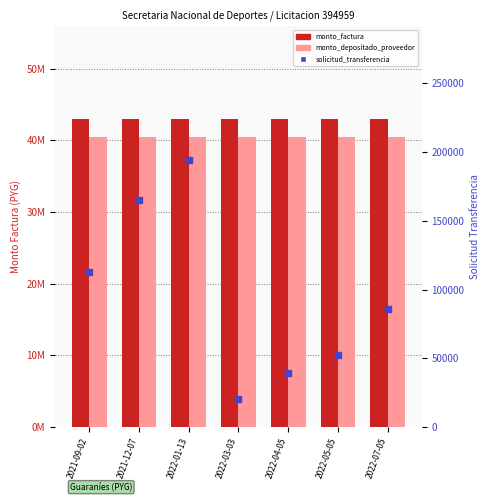

Which series reaches the maximum Y coordinate?

monto_factura